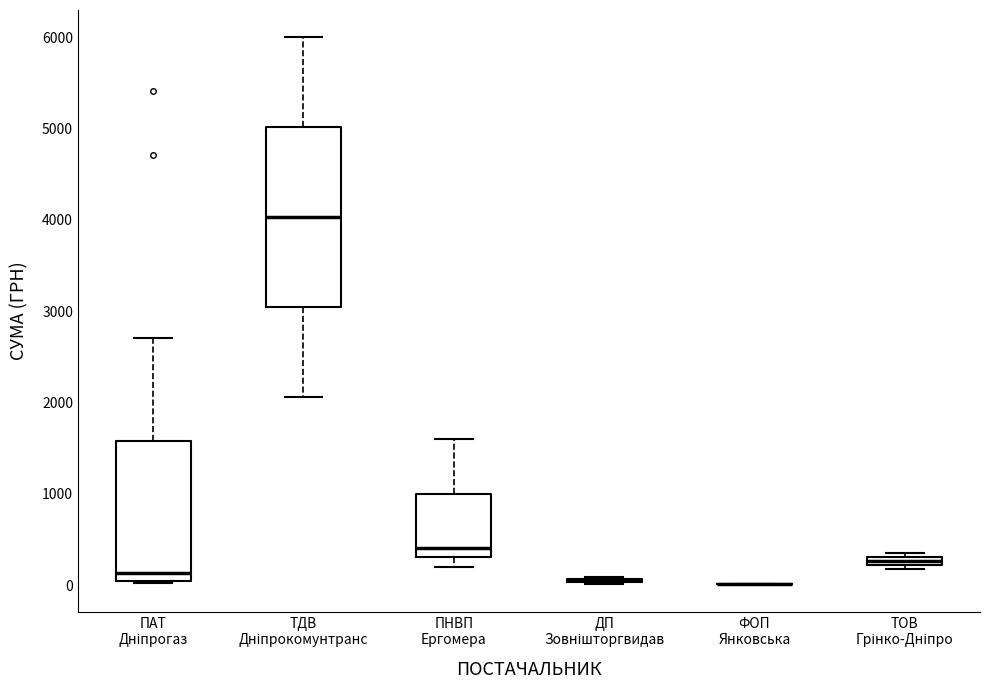

Which box is the tallest, from its lower edge to its upper edge?

ТДВ Дніпрокомунтранс